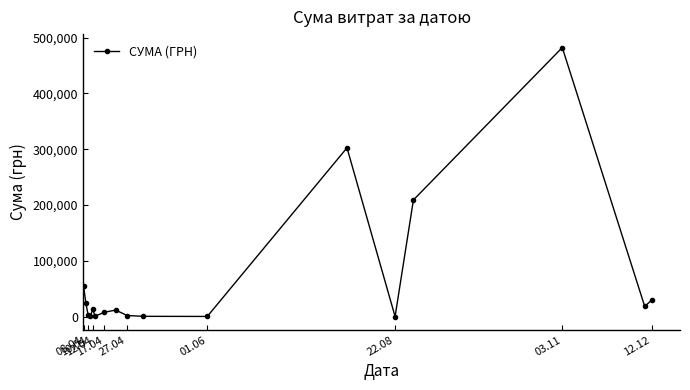

What is the difference between the maximum and minimum values?

482254.4